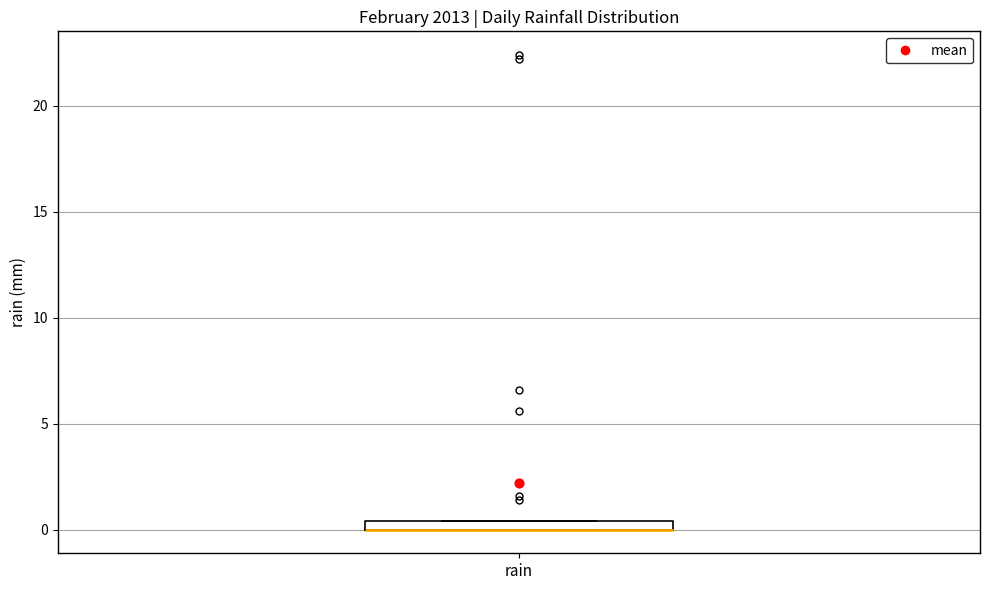

Where is the lower edge of the box for rain on the y-axis? The values are not printed on the chart, so give them approximately, as read against the axis.

0.0